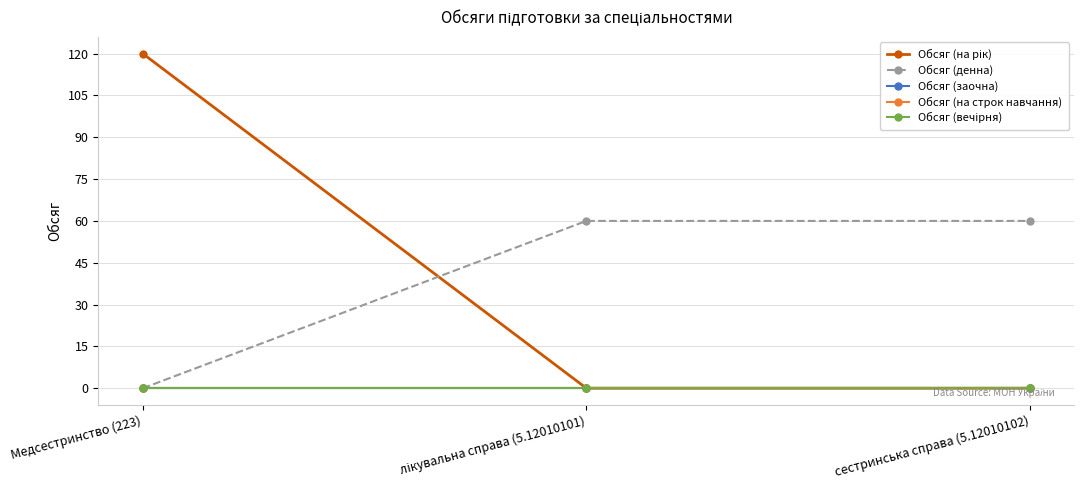

Does the chart have visible grid lines?

Yes